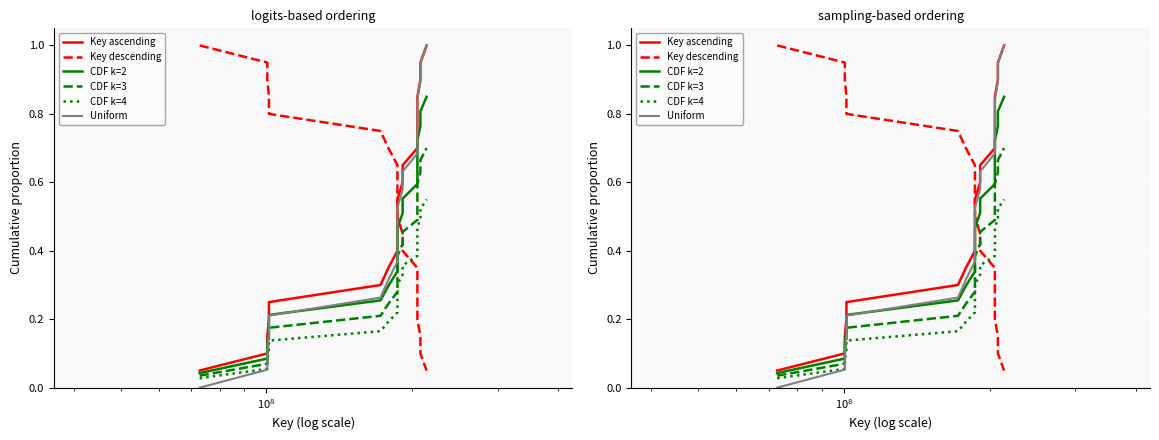

Which series has the largest range (max minus min)?

Uniform